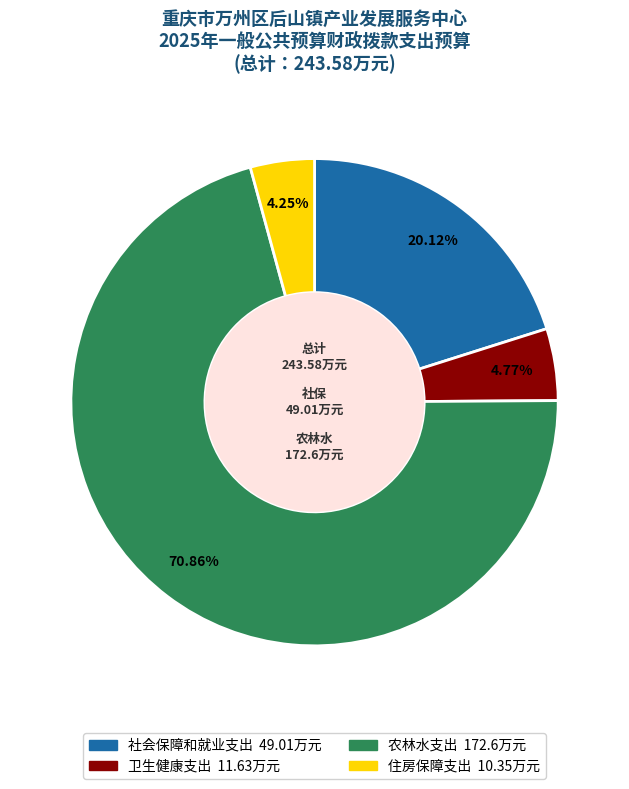

To the nearest percent, what percentage of the pie is 卫生健康支出?

5%